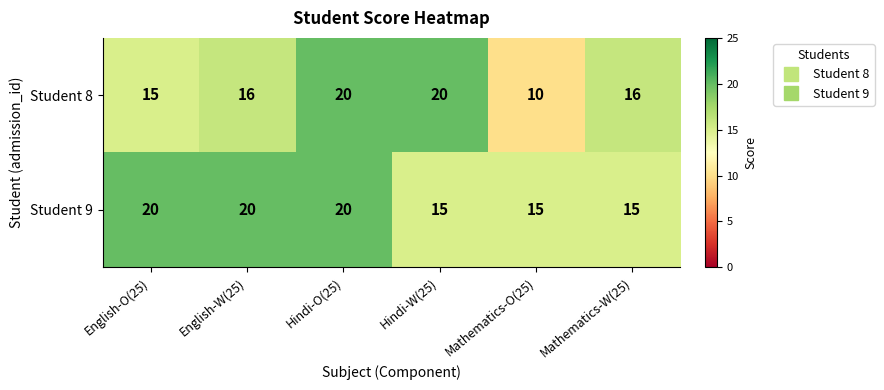

What is the difference between the Student 8 values at Mathematics-O(25) and Mathematics-W(25)?

6